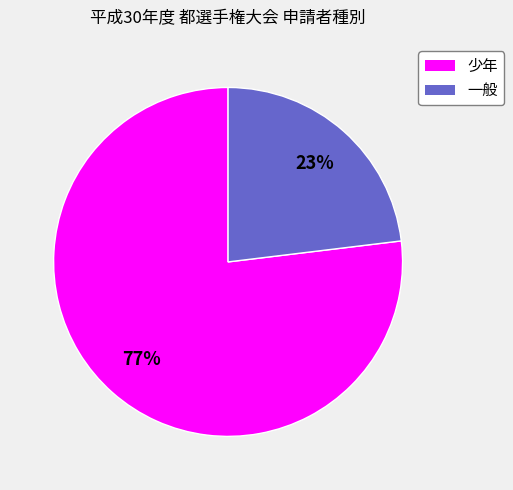

To the nearest percent, what percentage of the pie is 少年?

77%